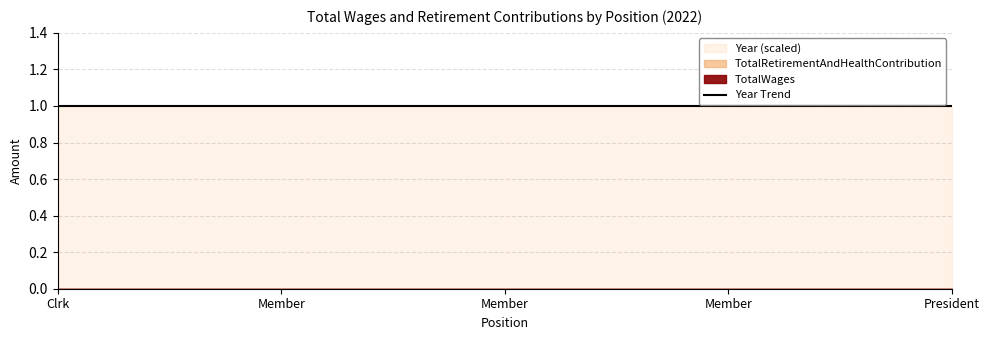

Which category has the lowest value in the TotalWages series?

Clrk